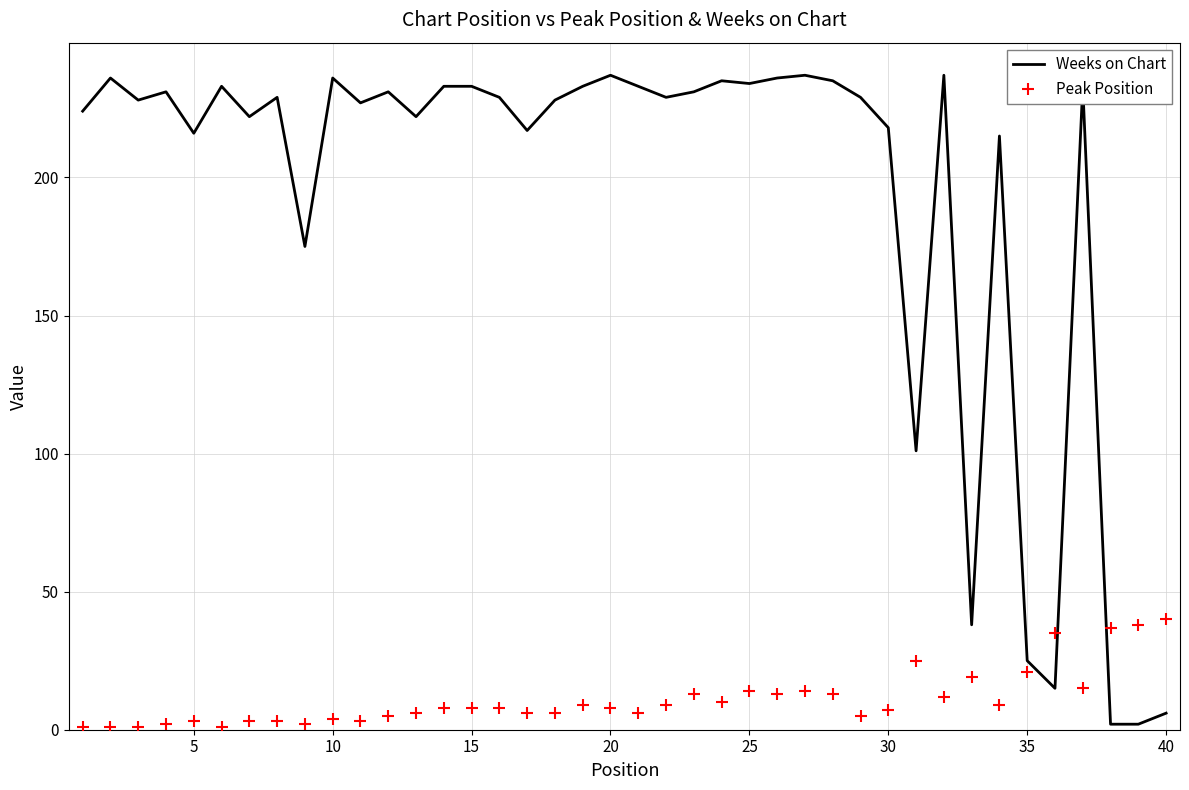

List the series in order of their overall mean, lowest first.

Peak Position, Weeks on Chart